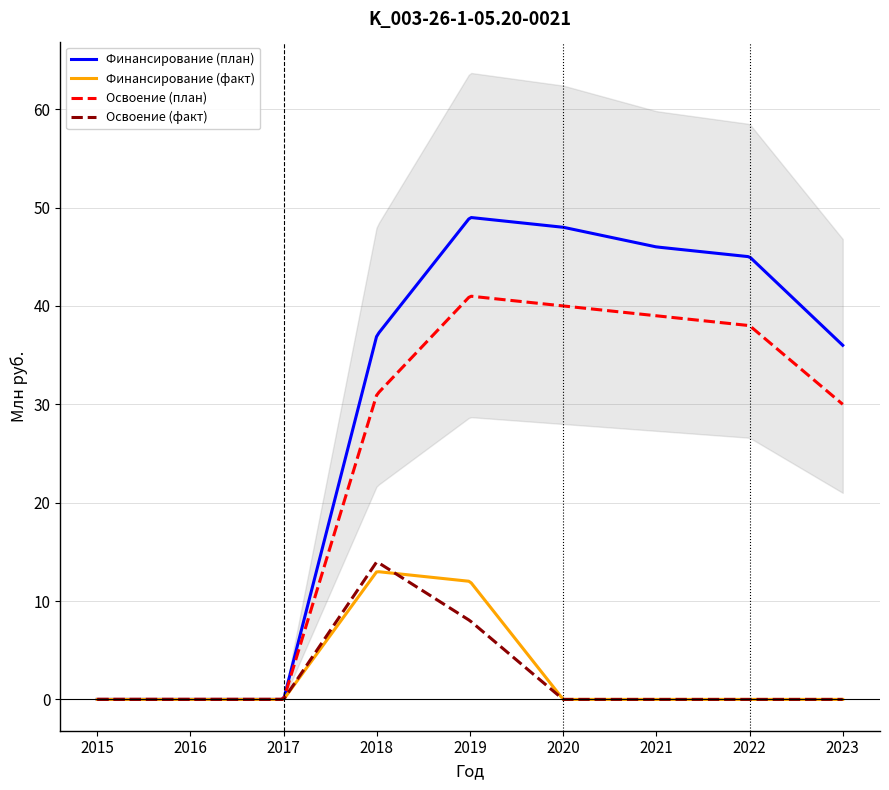

Which category has the lowest value across all series?

2015